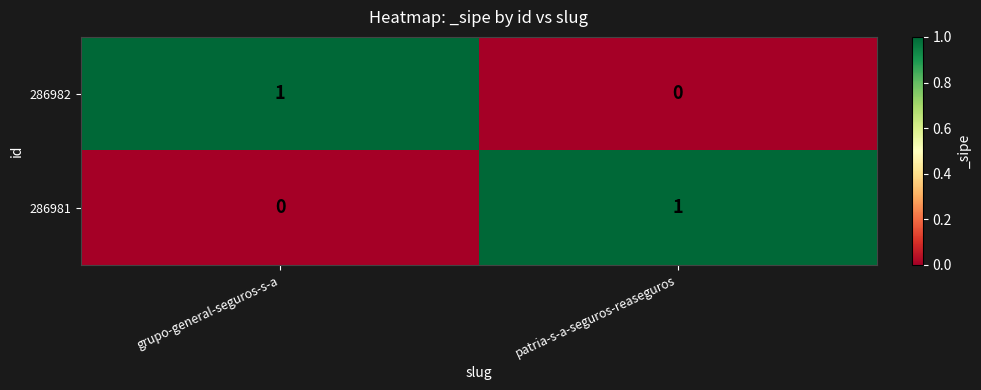

Reading left to right, transcribe all the data shown in this chart.

286982: grupo-general-seguros-s-a=1	patria-s-a-seguros-reaseguros=0
286981: grupo-general-seguros-s-a=0	patria-s-a-seguros-reaseguros=1